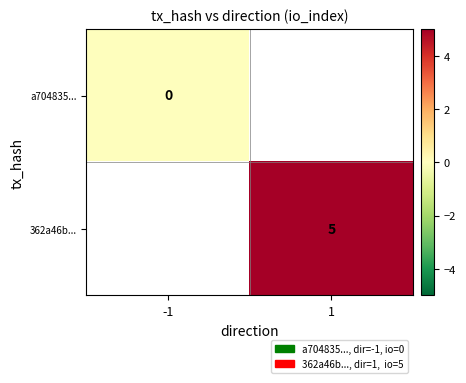

The 362a46b... series shows 5 at 1. True or false?

True